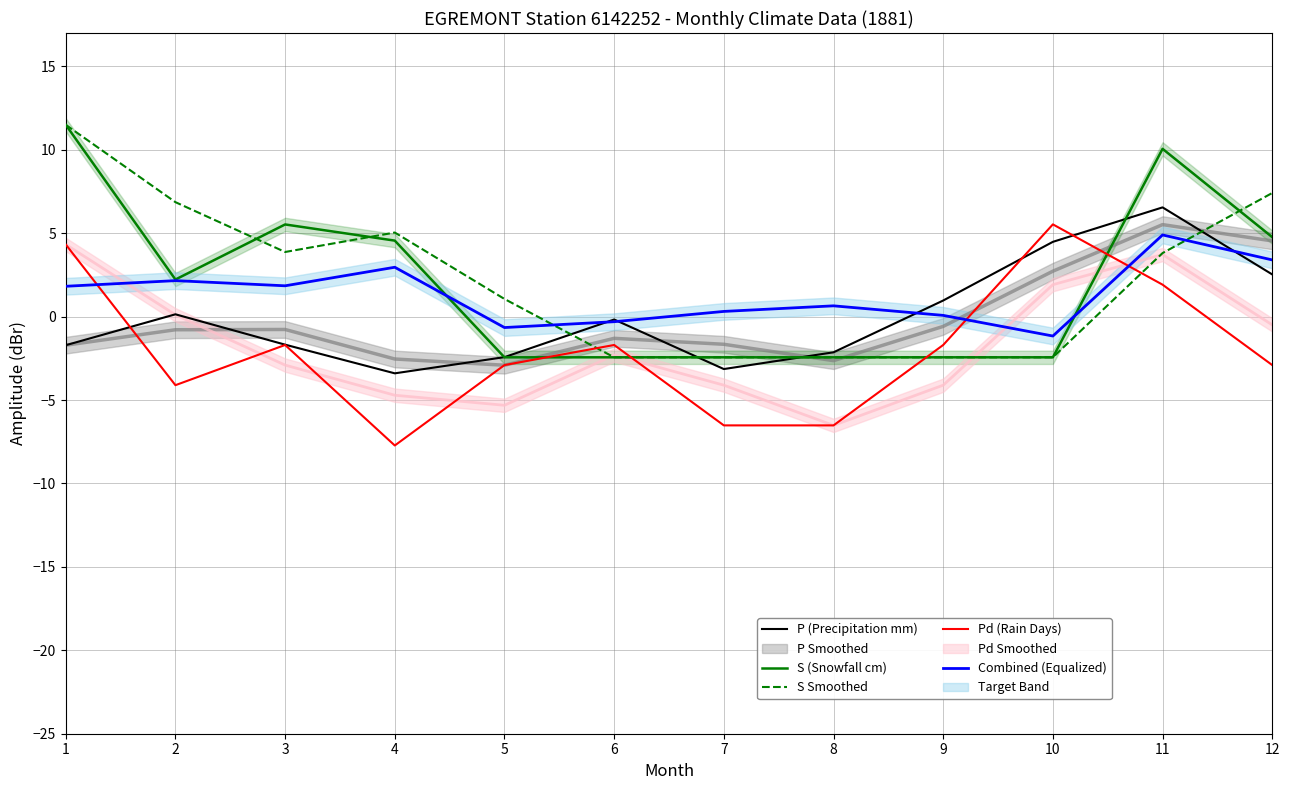

Which category has the lowest value in the S (Snowfall cm) series?

5